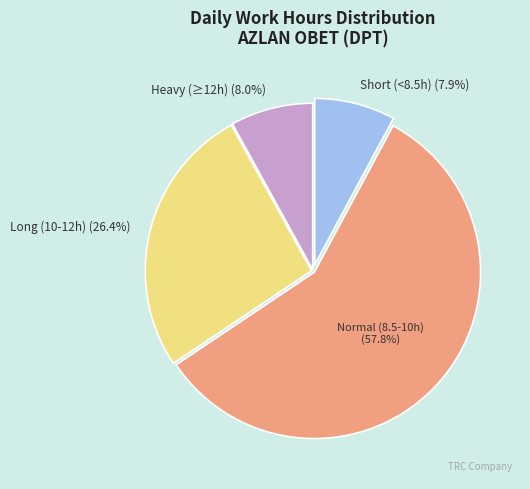

Is there a majority slice in this chart?

Yes